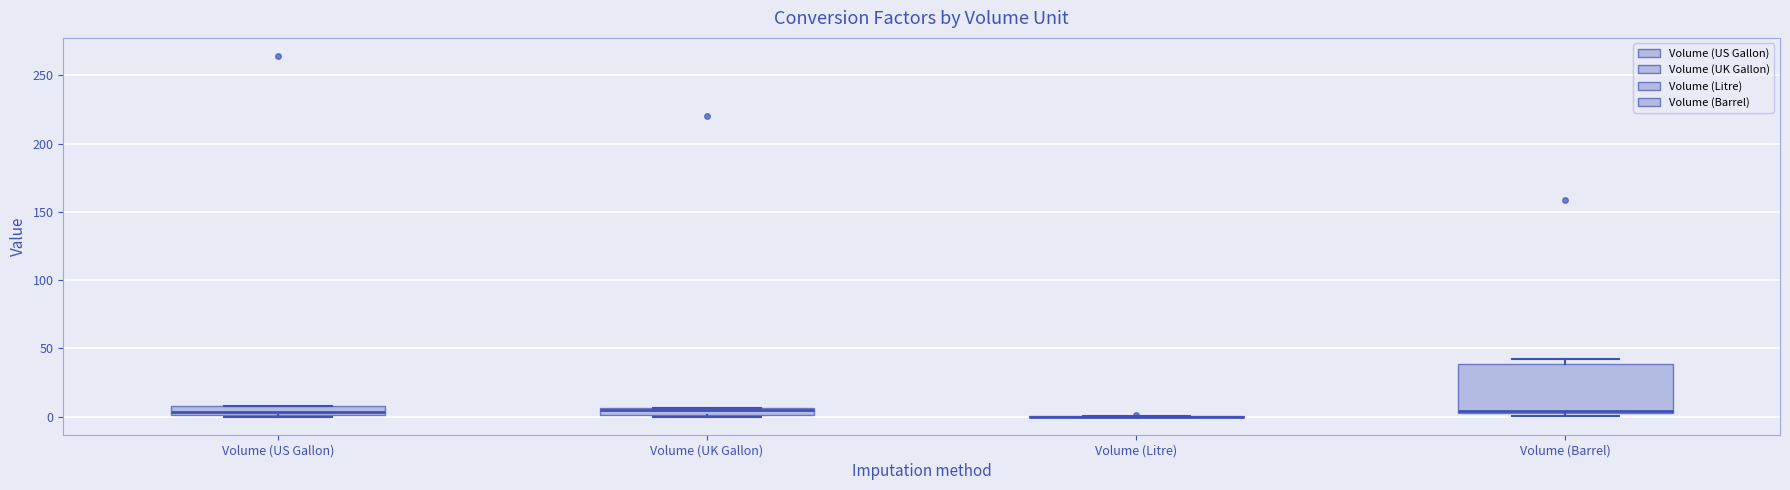

Where is the upper edge of the box for Volume (UK Gallon) on the y-axis? The values are not printed on the chart, so give them approximately, as read against the axis.

5